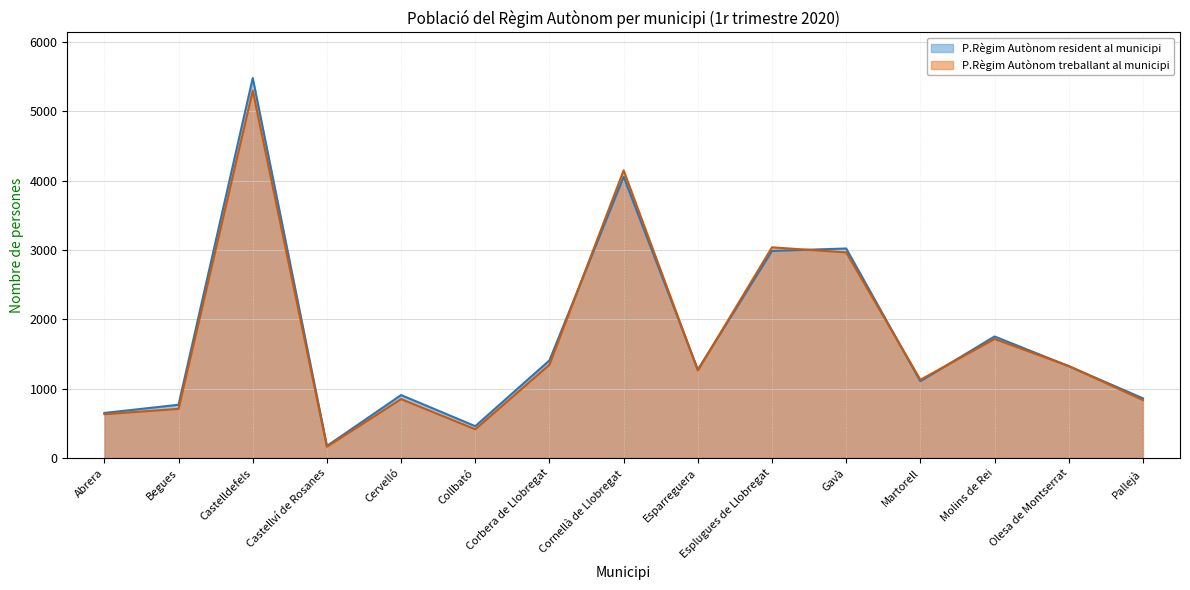

What position from the right is Molins de Rei?

3